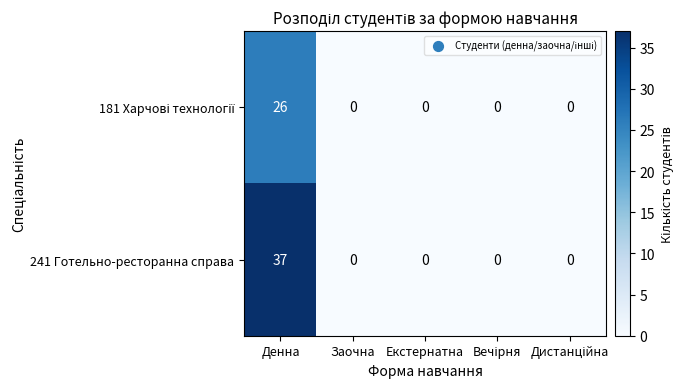

What is the maximum value shown in the chart?

37